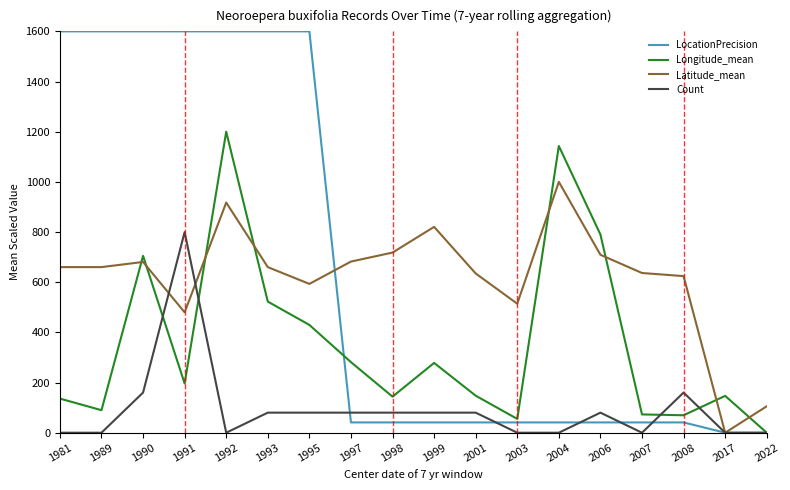

At which label does Longitude_mean reach its minimum?

2022